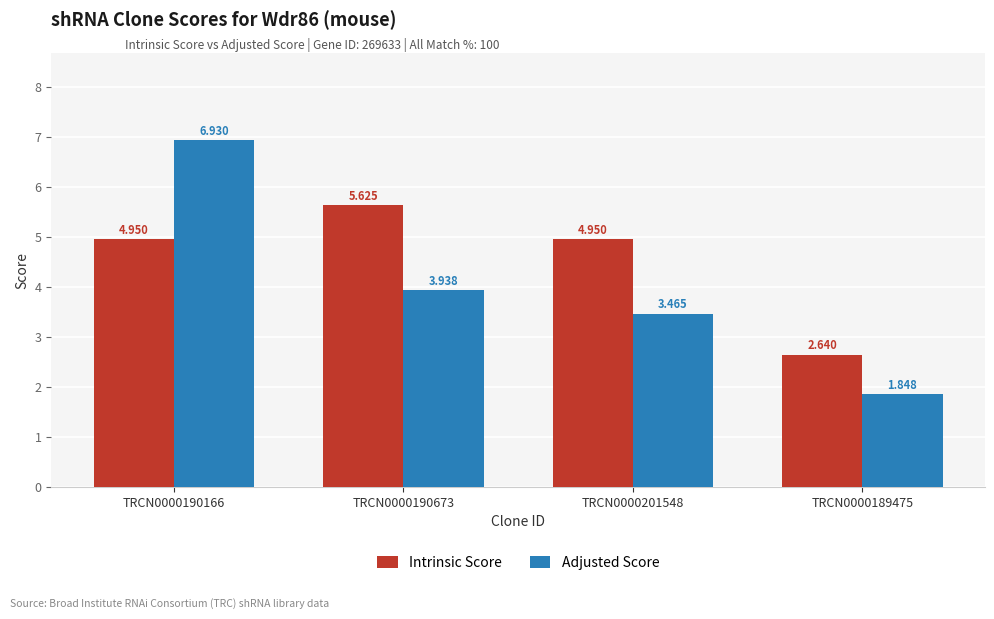

At TRCN0000201548, list the series in order from smallest to largest.

Adjusted Score, Intrinsic Score